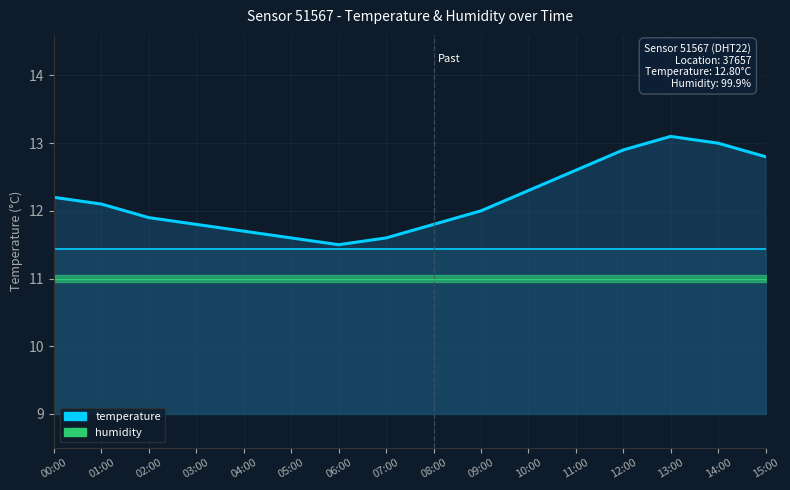

Between 15:00 and 08:00, which is larger?

15:00